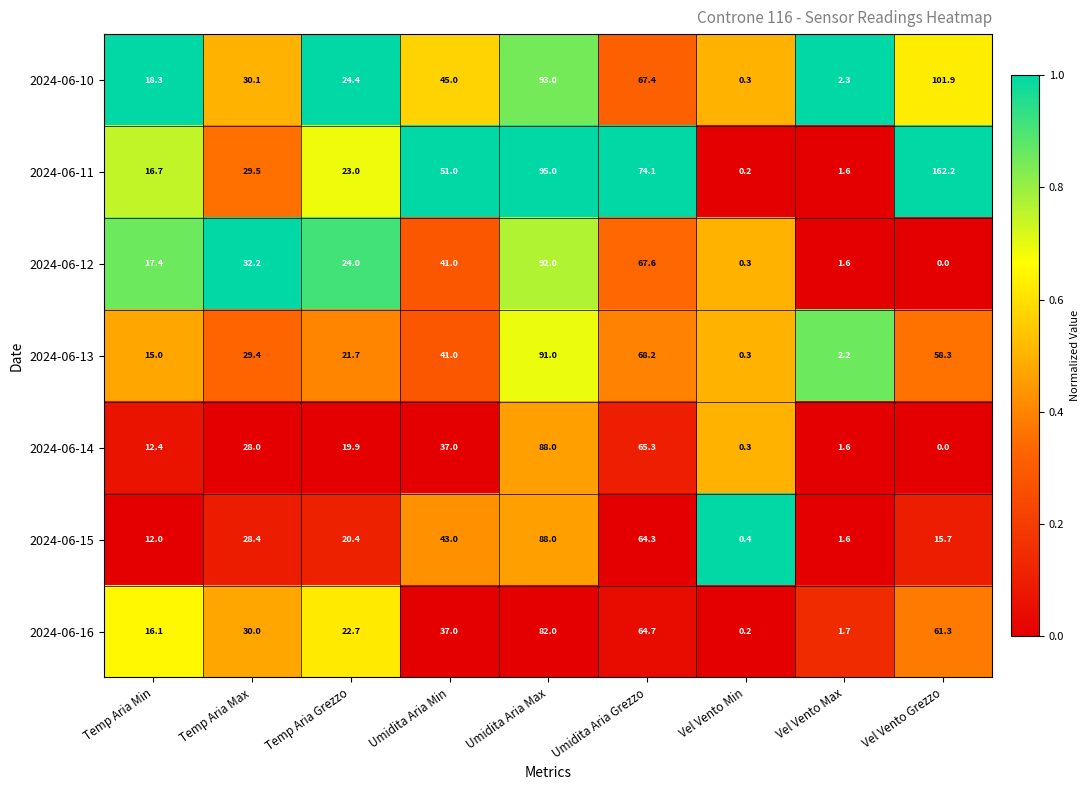

At how many categories does at least one series exceed 0?

9